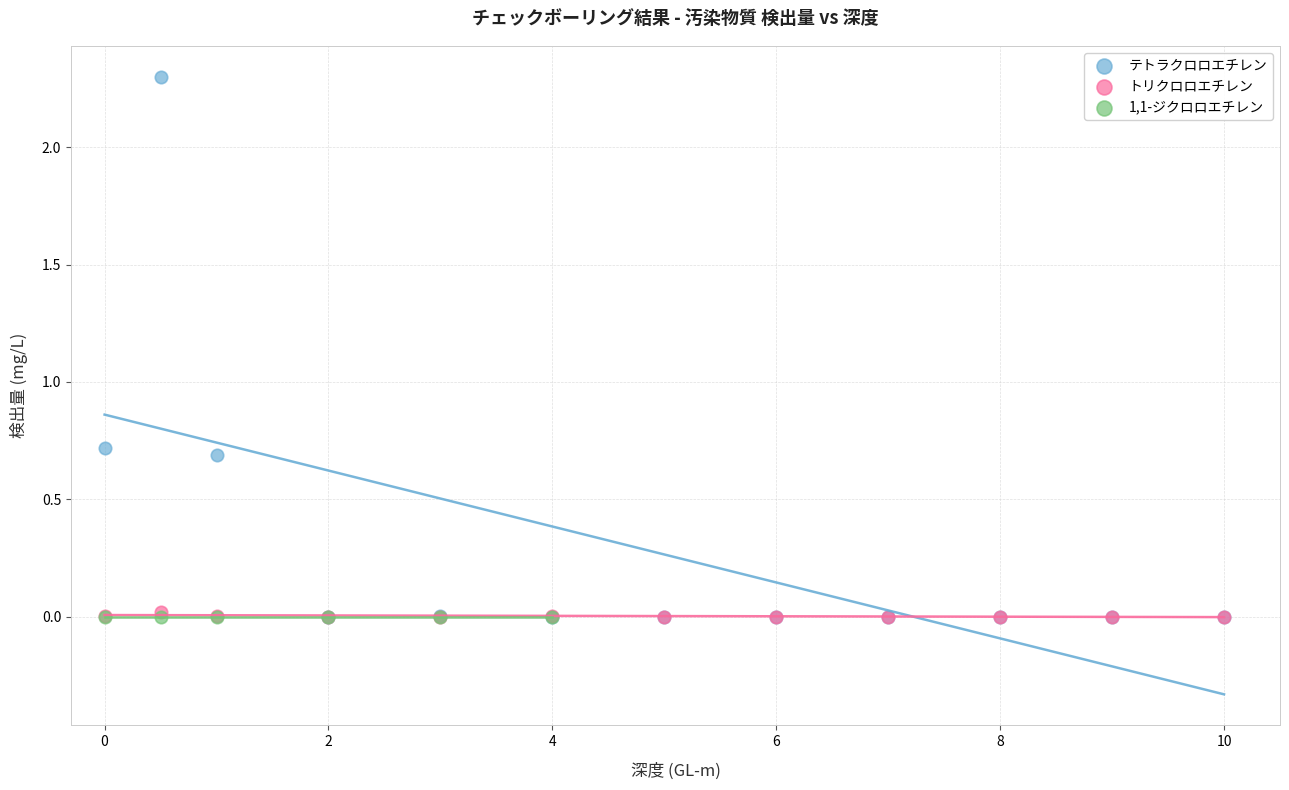

Which series reaches the maximum Y coordinate?

テトラクロロエチレン